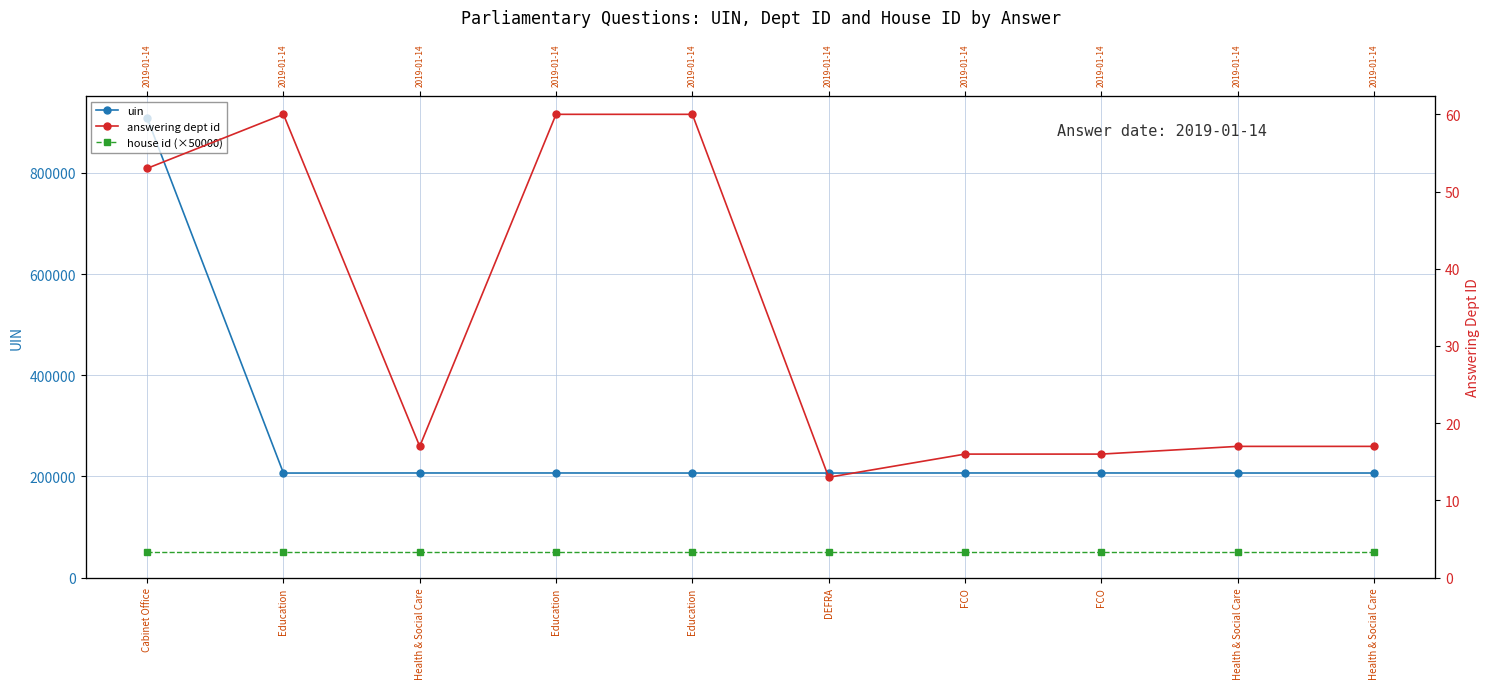

Reading left to right, what are all the values shown in this chart?

uin: Cabinet Office=908527	Education=206711	Health & Social Care=206840	Education=206843	Education=206735	DEFRA=206712	FCO=206847	FCO=206848	Health & Social Care=206772	Health & Social Care=206773
house id (×50000): Cabinet Office=50000	Education=50000	Health & Social Care=50000	Education=50000	Education=50000	DEFRA=50000	FCO=50000	FCO=50000	Health & Social Care=50000	Health & Social Care=50000
answering dept id: Cabinet Office=53	Education=60	Health & Social Care=17	Education=60	Education=60	DEFRA=13	FCO=16	FCO=16	Health & Social Care=17	Health & Social Care=17